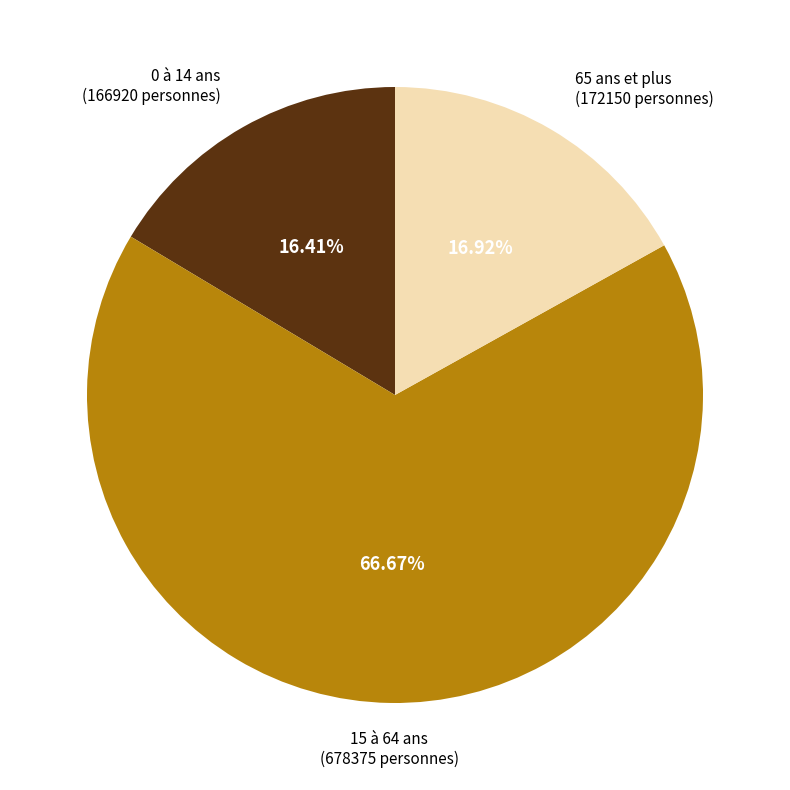

Which category has the smallest portion of the pie?

0 à 14 ans